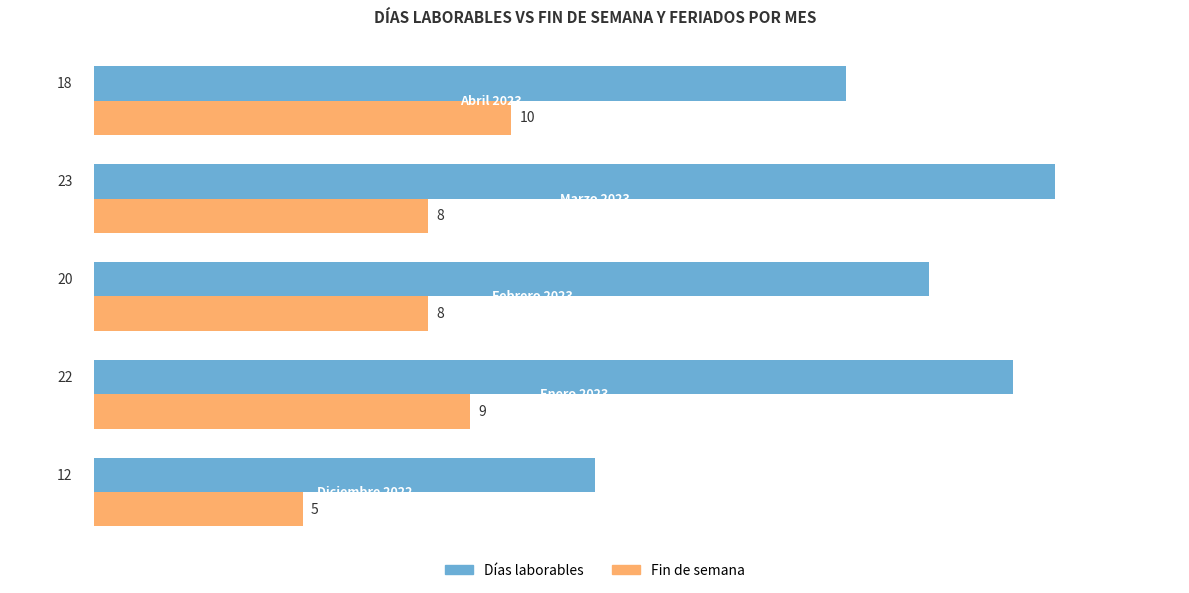

List the series in order of their overall mean, highest first.

Días laborables, Fin de semana